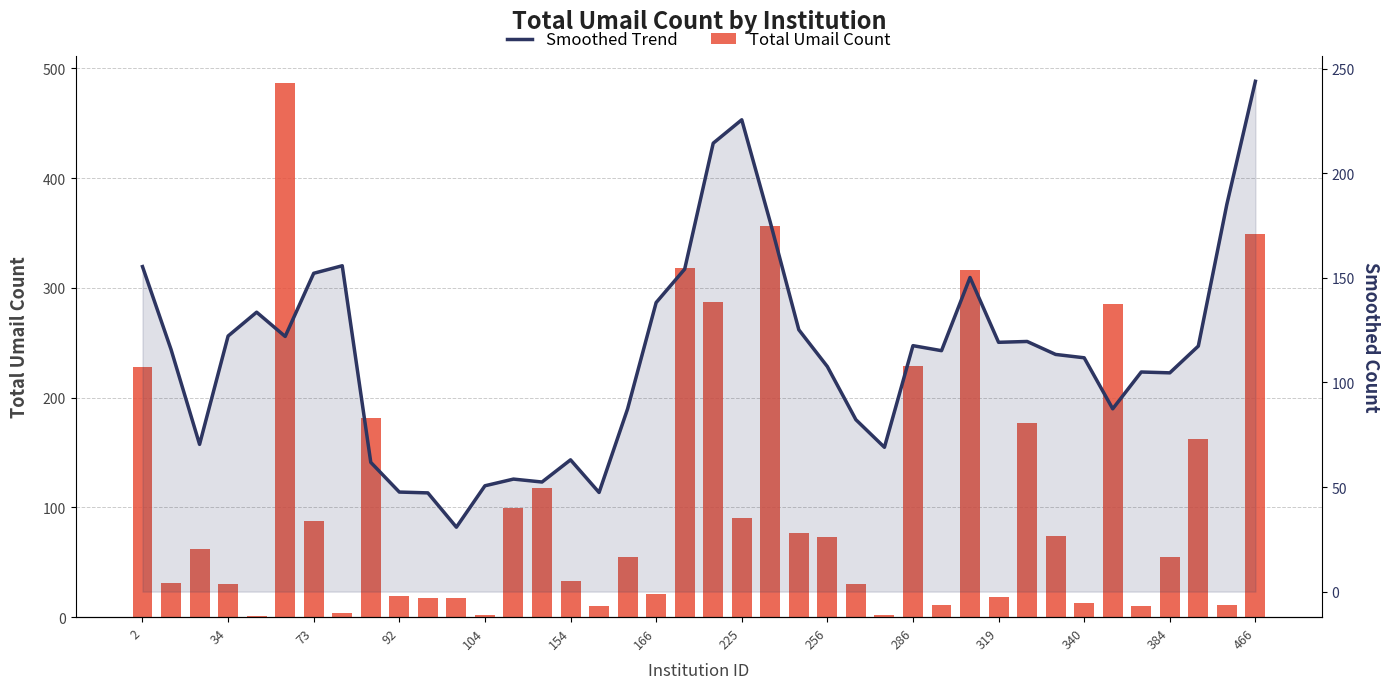

How many data points in Smoothed Trend are above 115?

21